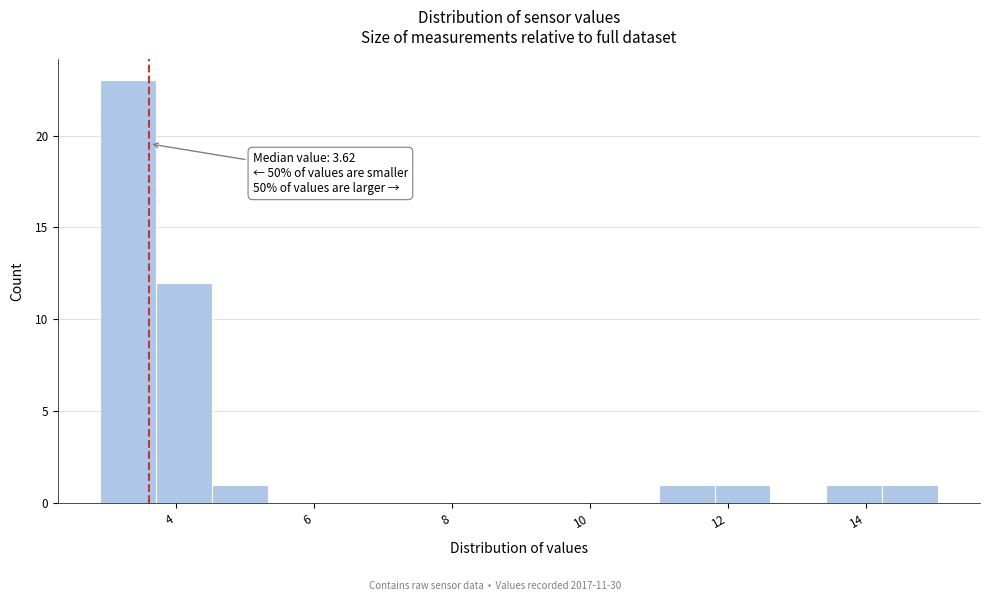

Which range on the x-axis has the tallest bar?

3.0 to 3.8